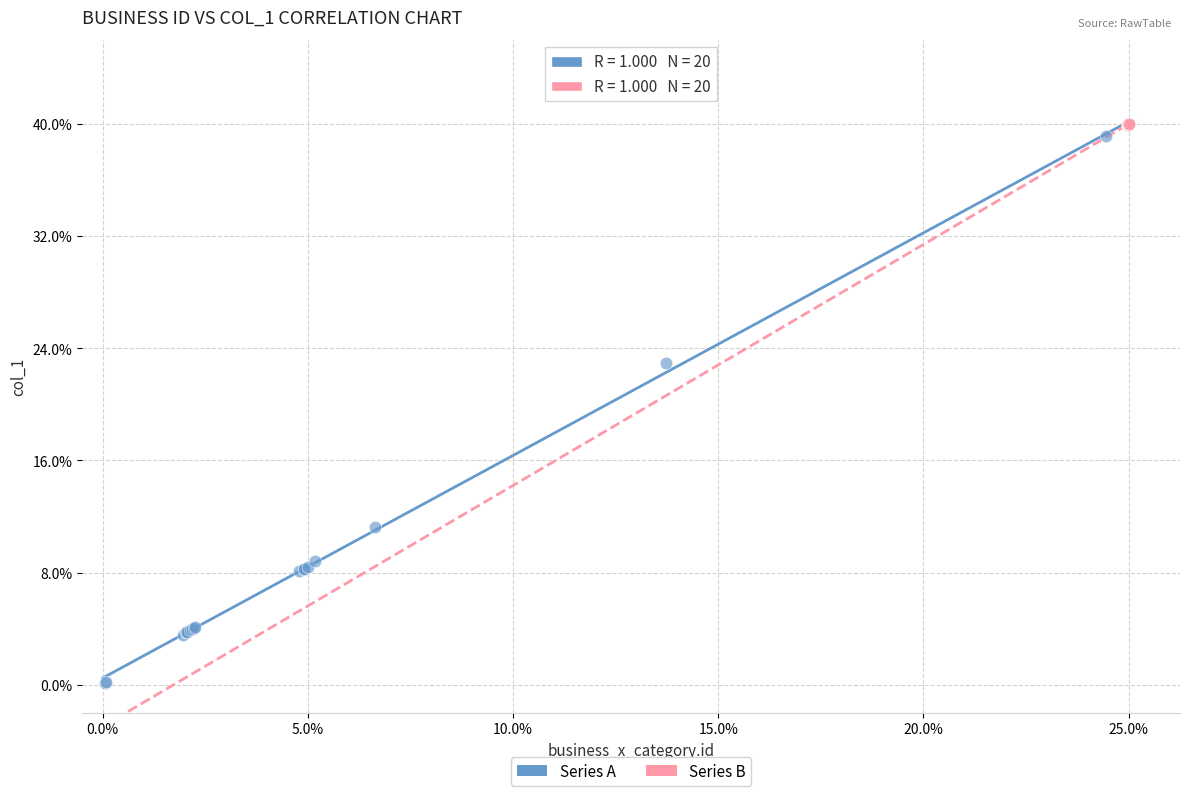

Which series has the largest Y range (max minus min)?

Series A